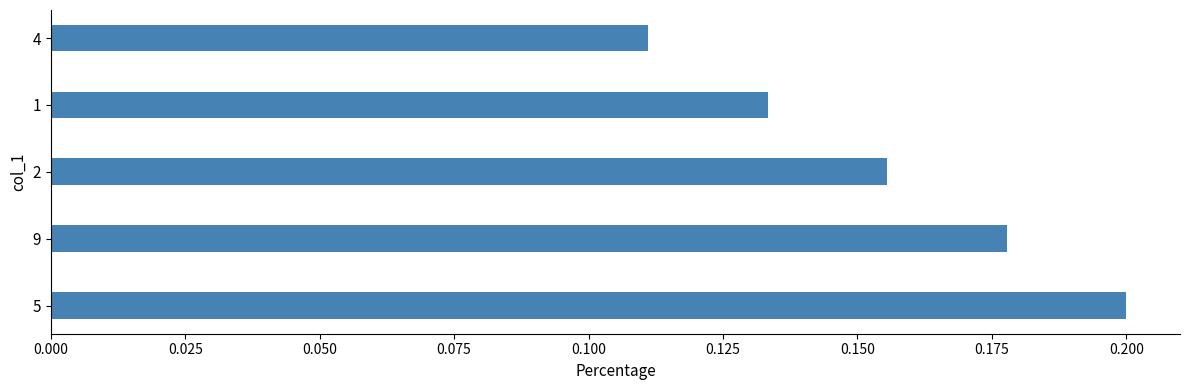

Rank the categories by value from lowest to highest.

4, 1, 2, 9, 5